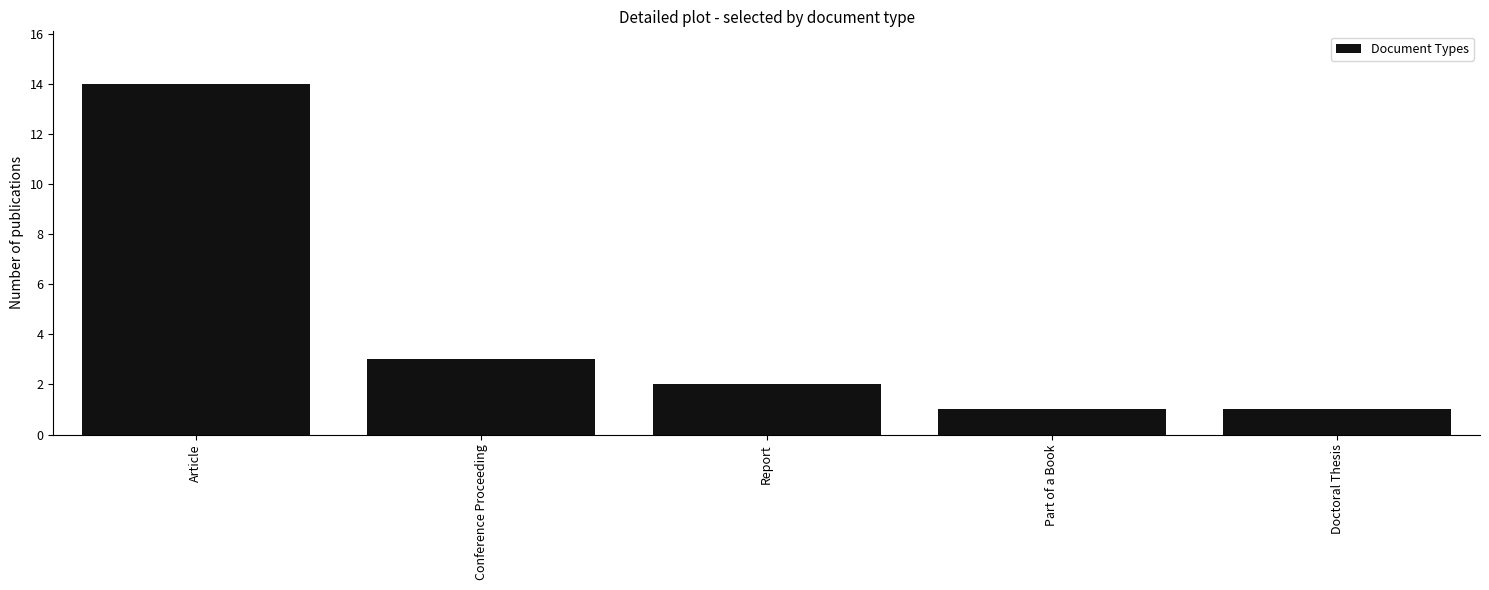

The value at Conference Proceeding is 3. True or false?

True